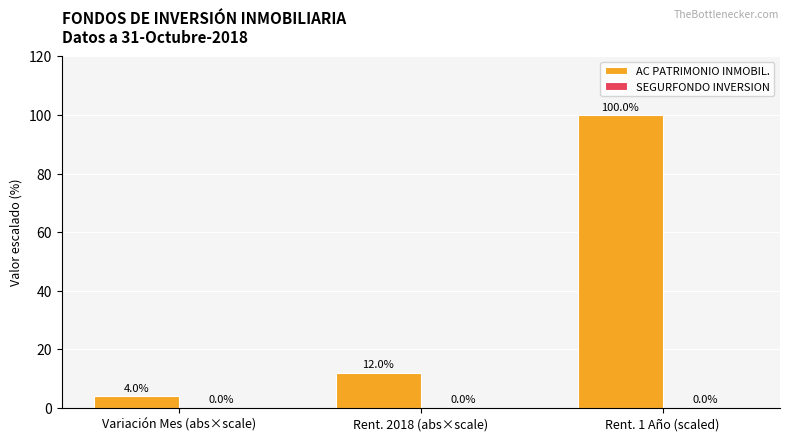

Which category has the lowest value across all series?

Variación Mes (abs×scale)